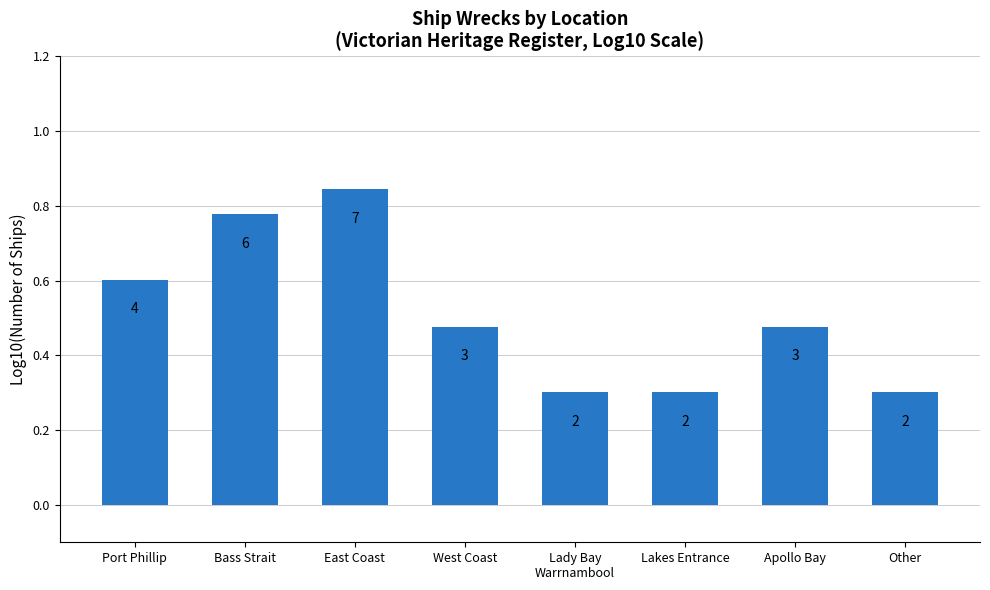

Does the chart contain any negative values?

No